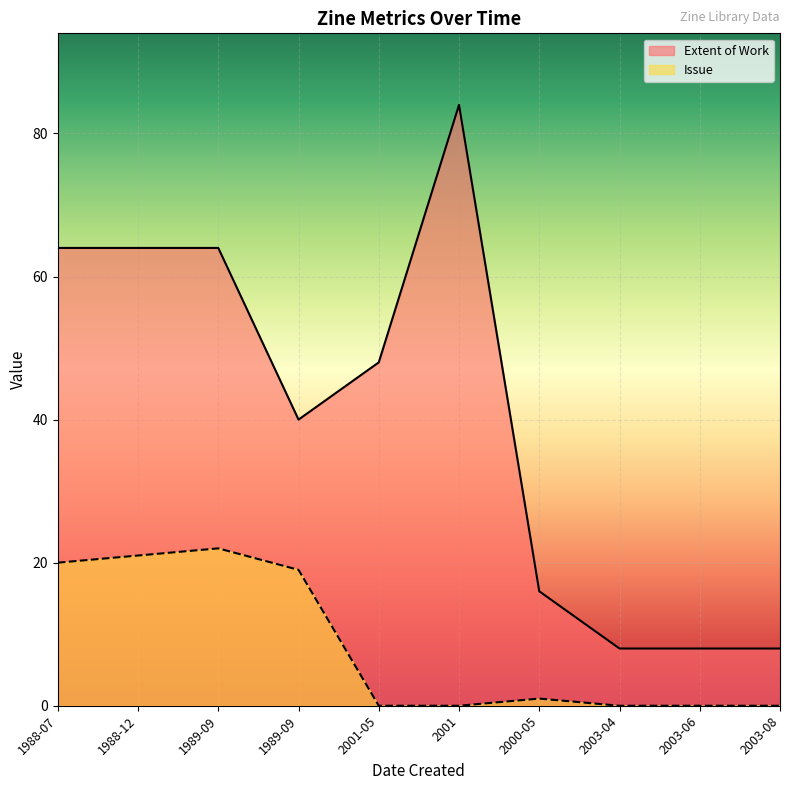

What is the average value of the Extent of Work series?

40